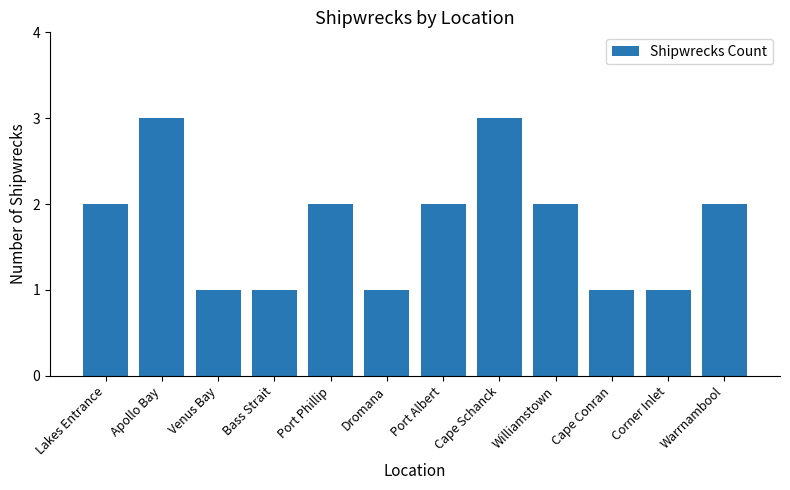

What is the maximum value shown in the chart?

3